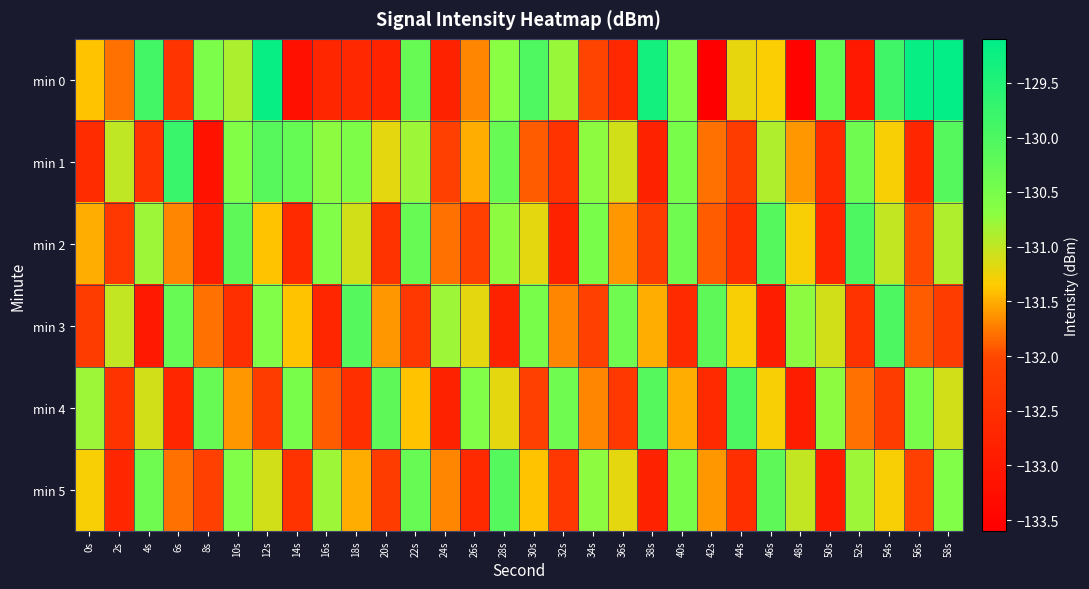

What is the total value across all series at 22s?

-785.4